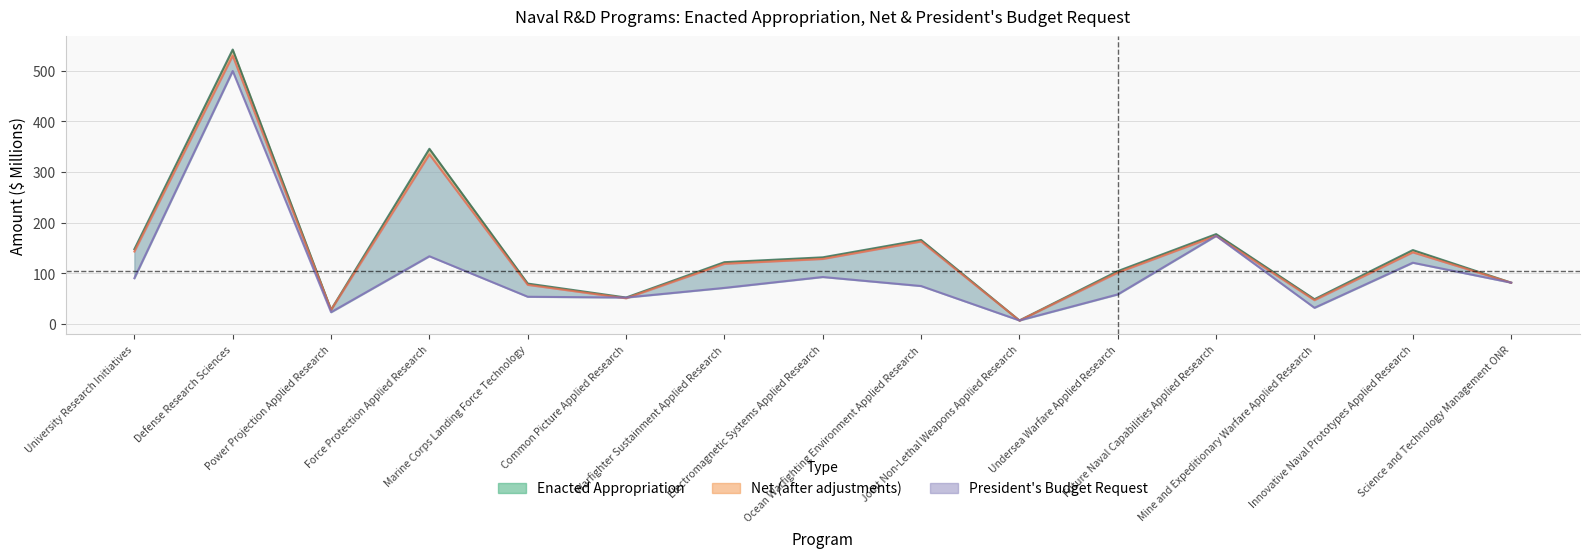

What value does the Net series have at University Research Initiatives?

142.8